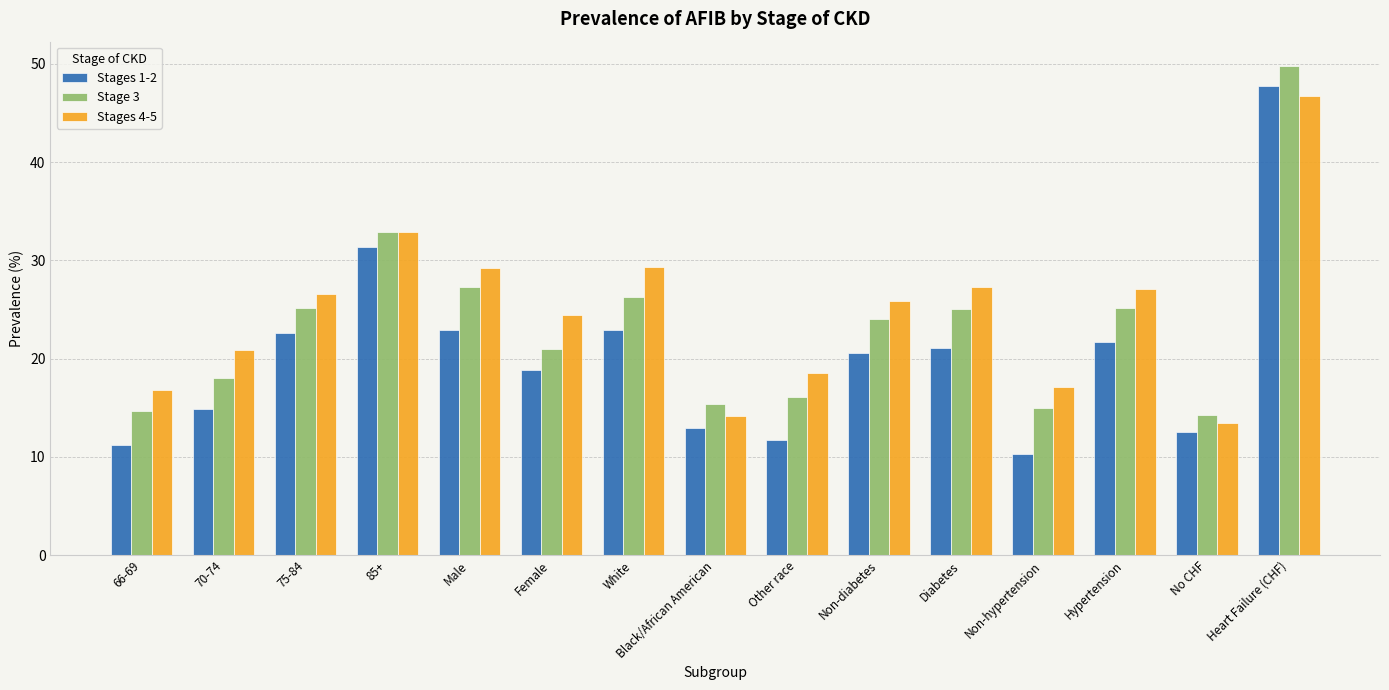

True or false: Stages 4-5 has a value of 5.9 at Black/African American.

False